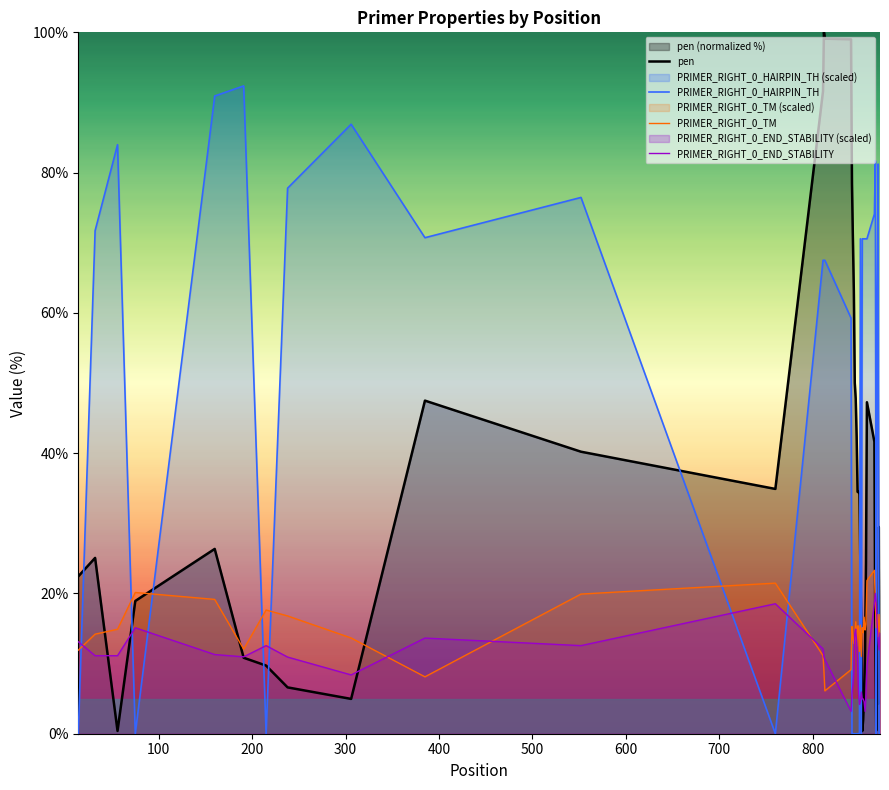

Which series has the widest spread of values?

pen